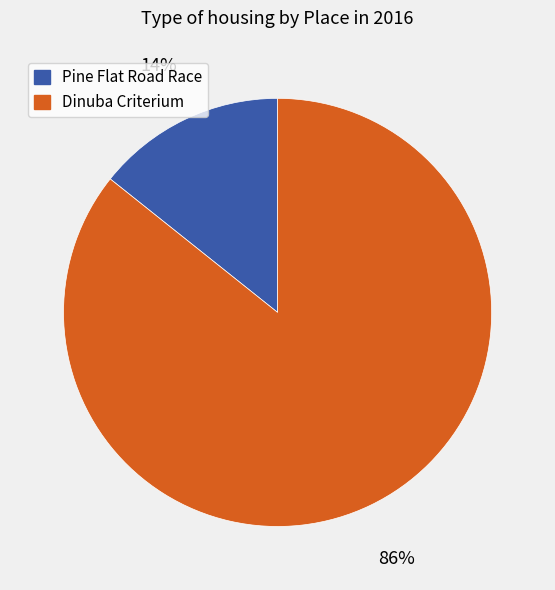

To the nearest percent, what is the average slice percentage?

50%